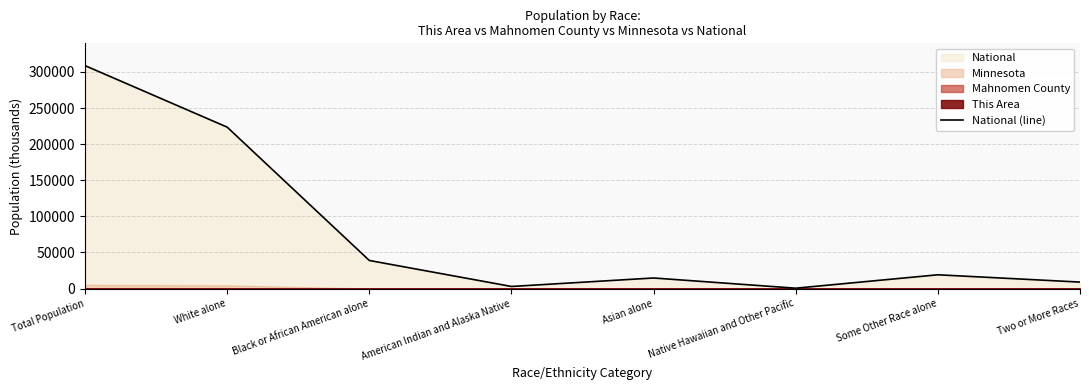

Which label corresponds to the largest value in the chart?

Total Population